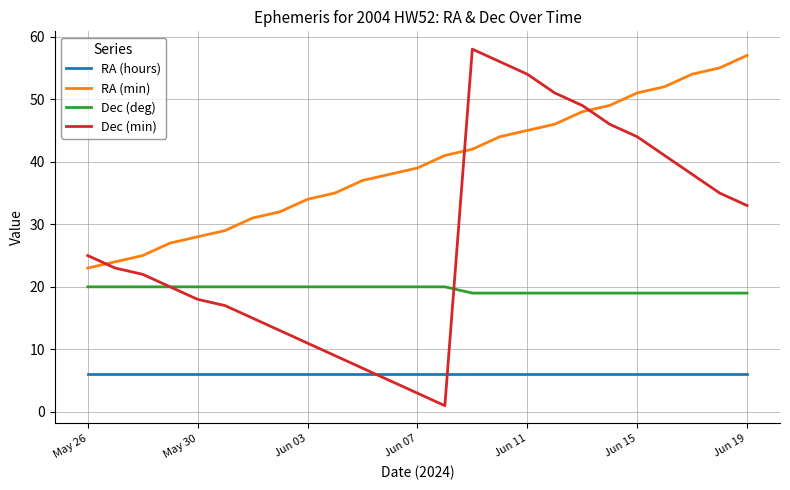

What is the highest value of the Dec (min) series?

58